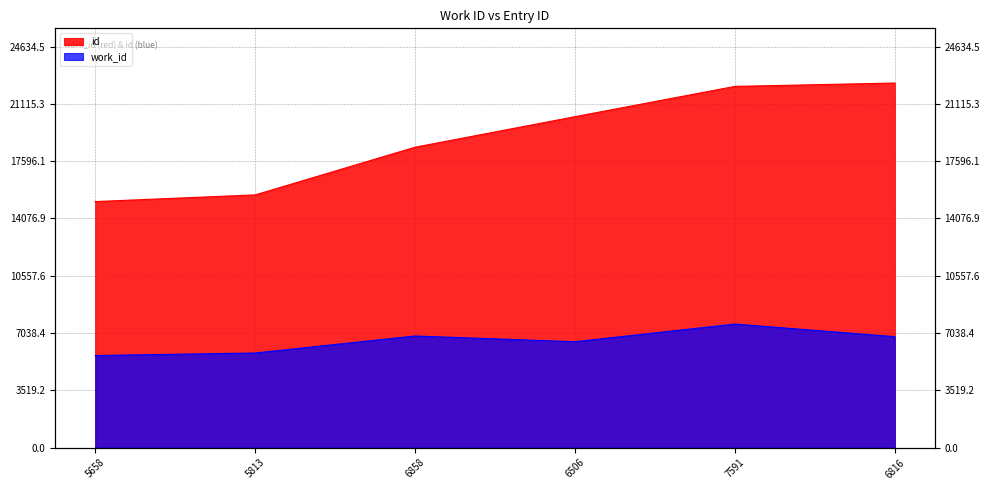

What is the label of the 1st point from the right?

6816